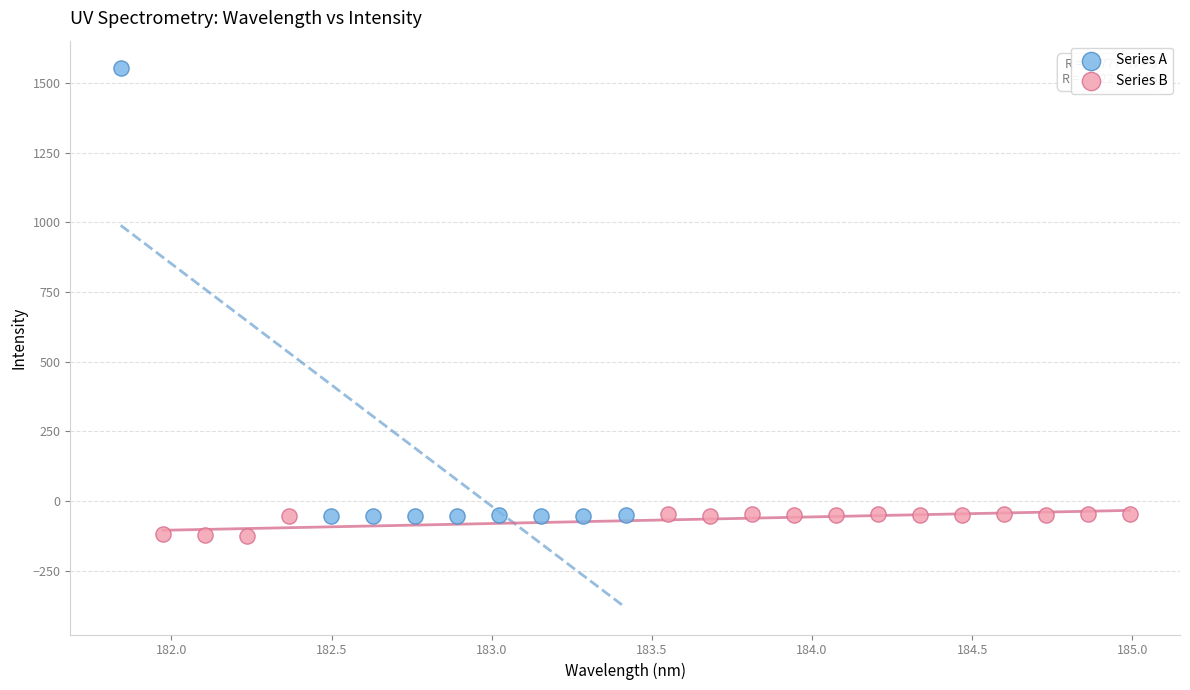

Which series has the widest spread of Y values?

Series A